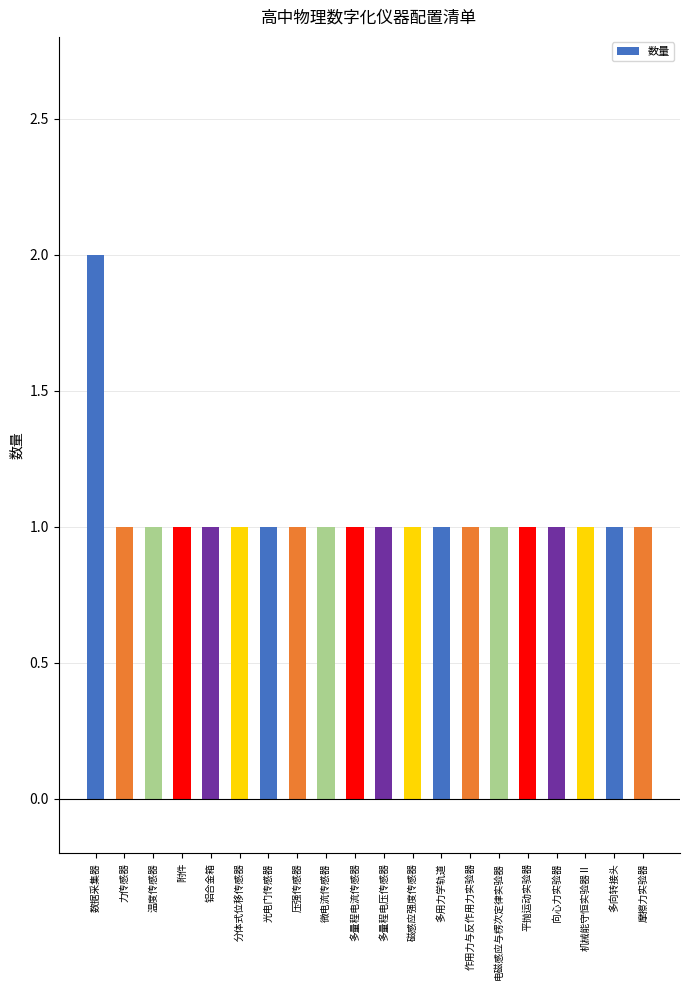

What is the ratio of the value at 磁感应强度传感器 to the value at 机械能守恒实验器Ⅱ?

1.0